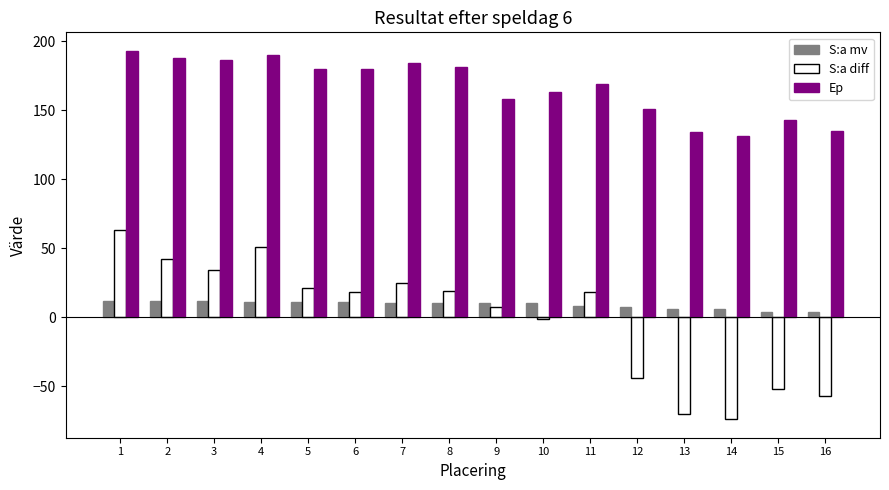

What is the difference between the highest and lowest values at 7?

174